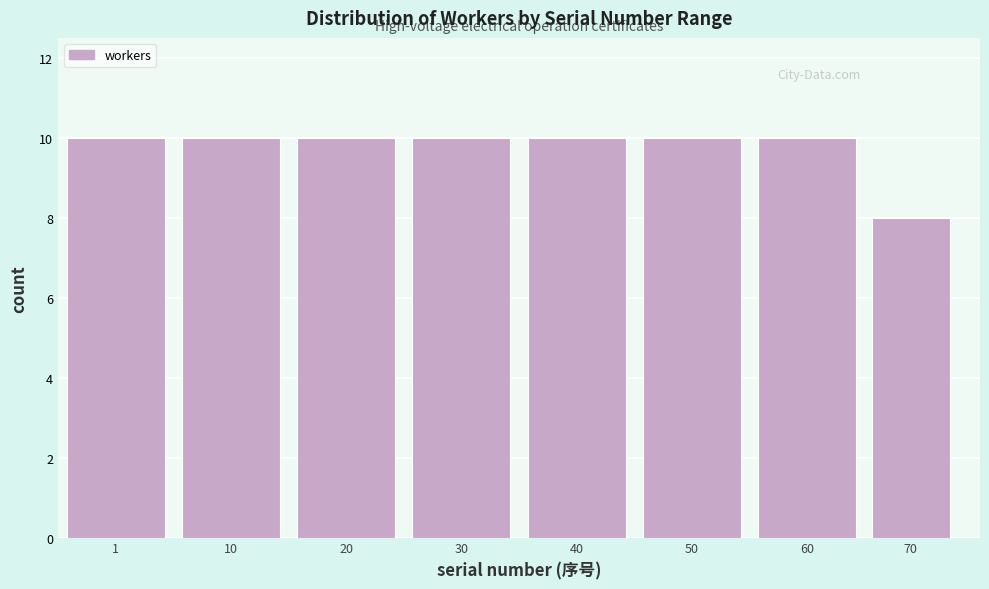

Reading left to right, list all the values displayed in this chart.

1=10	10=10	20=10	30=10	40=10	50=10	60=10	70=8